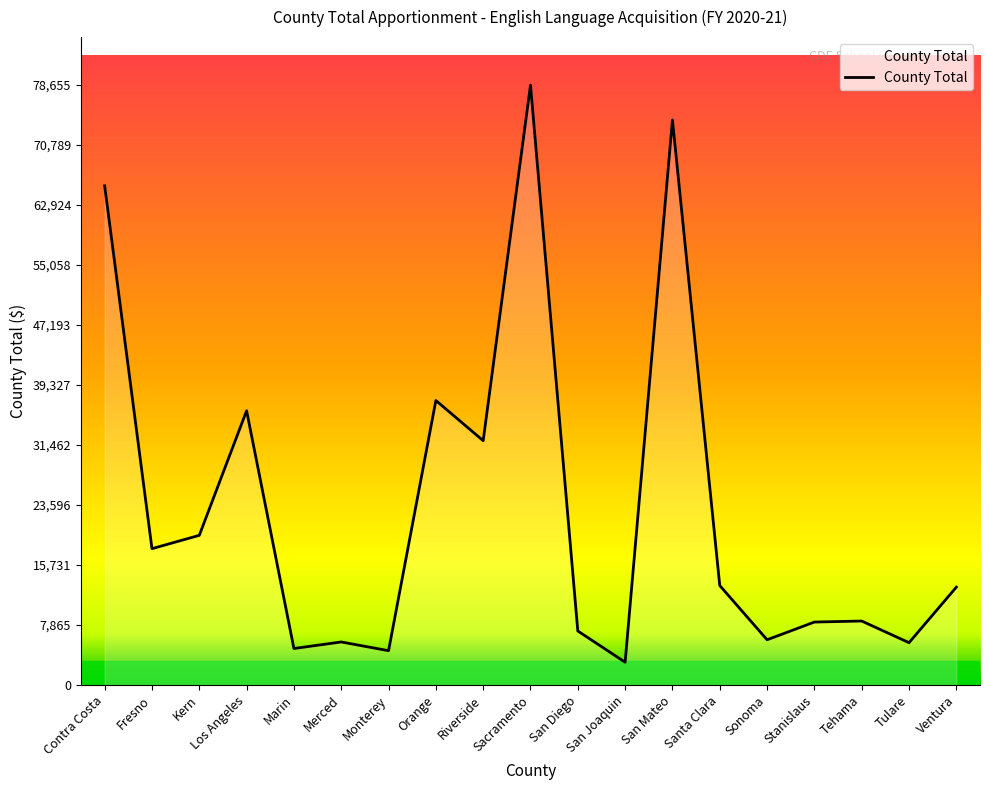

The value at Merced is 1924. True or false?

False